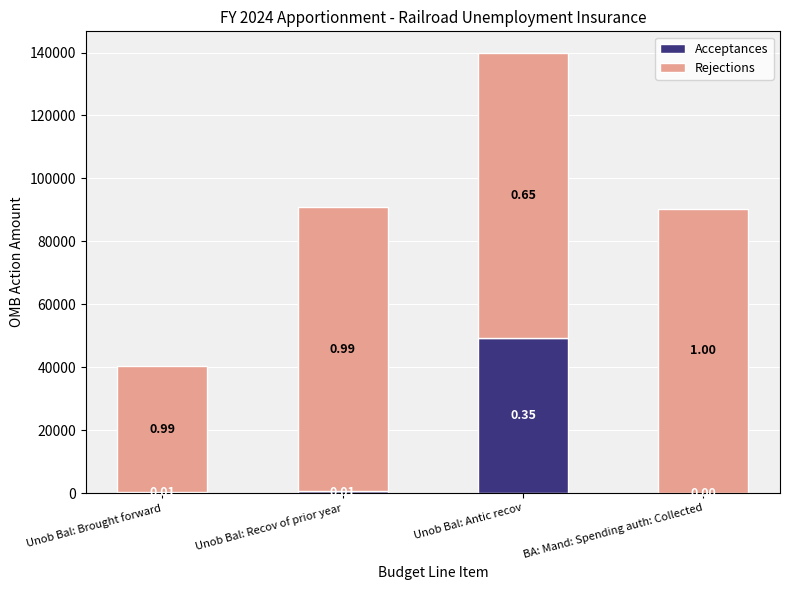

What position from the left is Unob Bal: Brought forward?

1